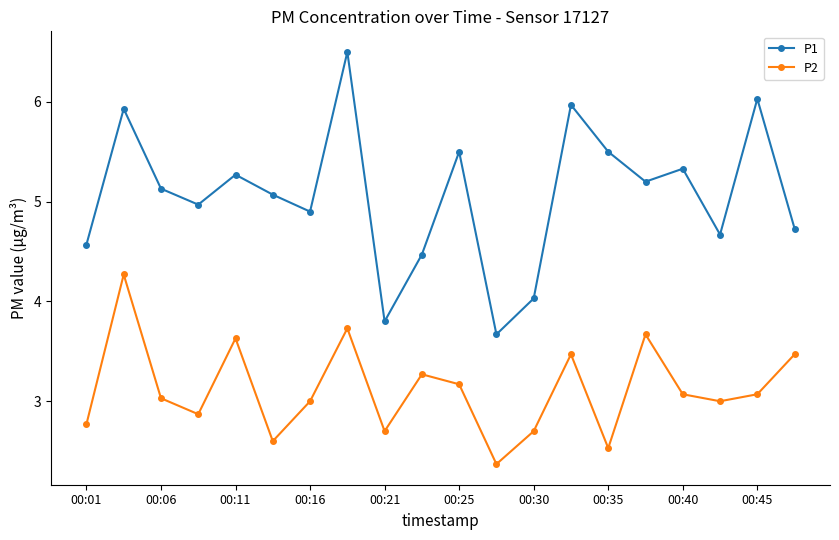

Which series has the largest total across all categories?

P1